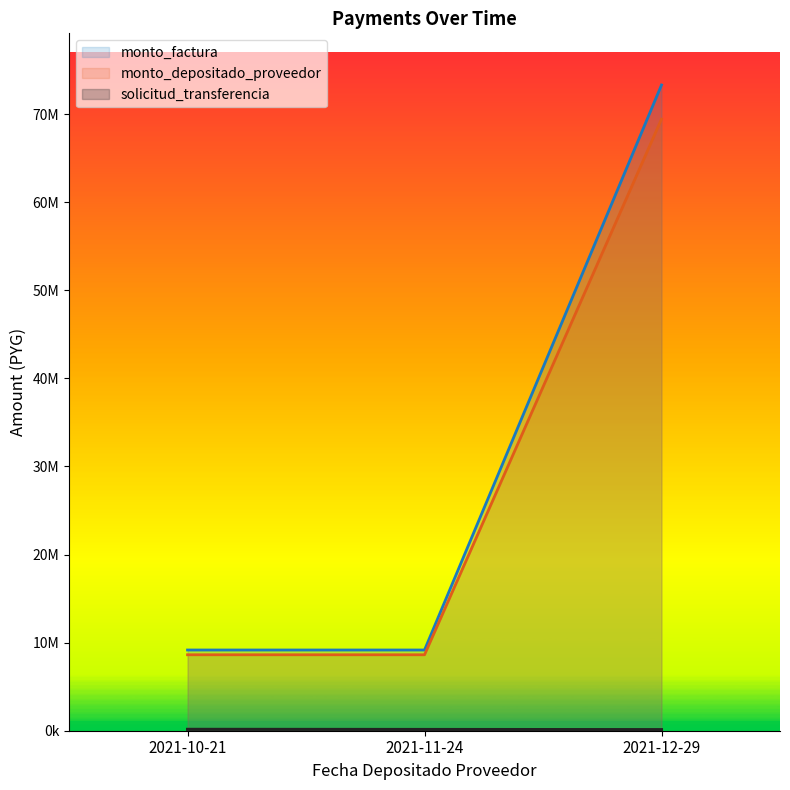

Does the chart have visible grid lines?

No